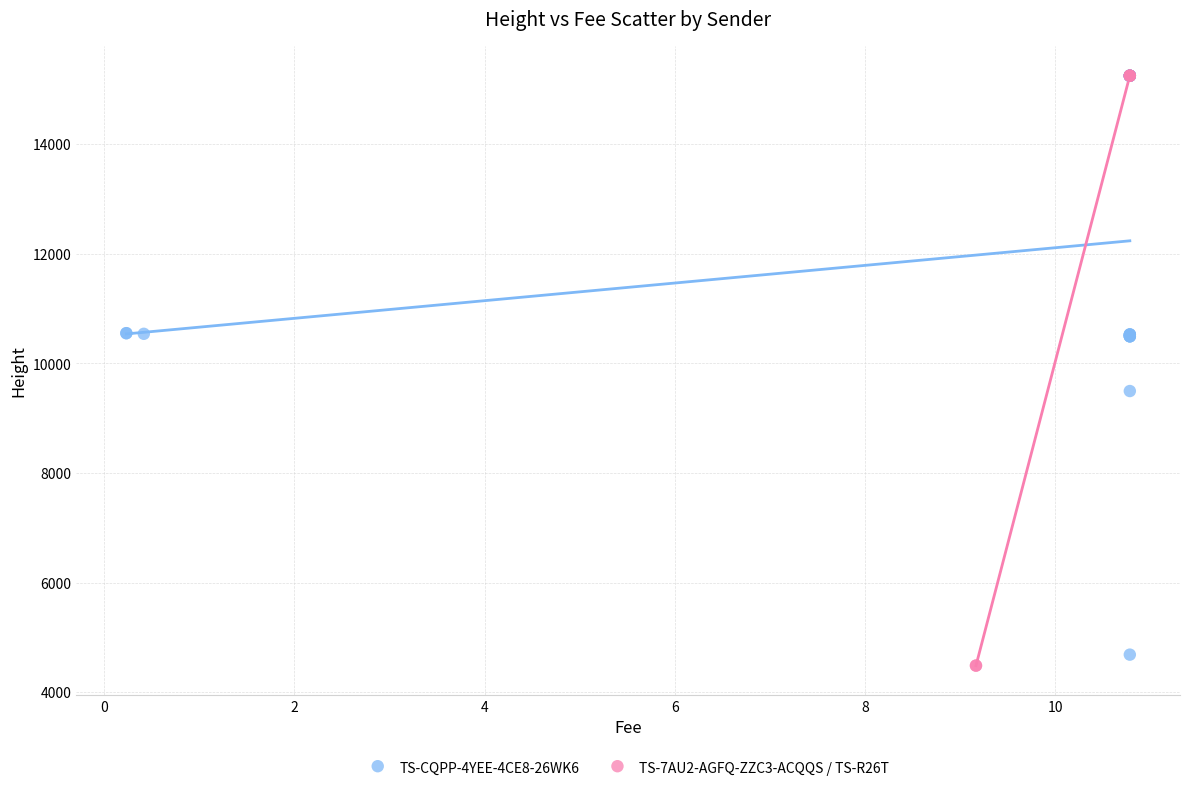

What are all the series names shown in the legend?

TS-CQPP-4YEE-4CE8-26WK6, TS-7AU2-AGFQ-ZZC3-ACQQS / TS-R26T